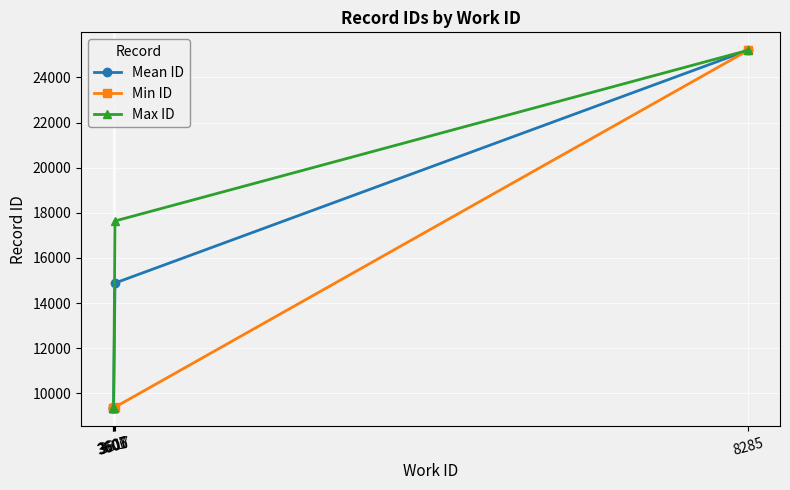

Rank the series by their average value, from lowest to highest.

Min ID, Mean ID, Max ID